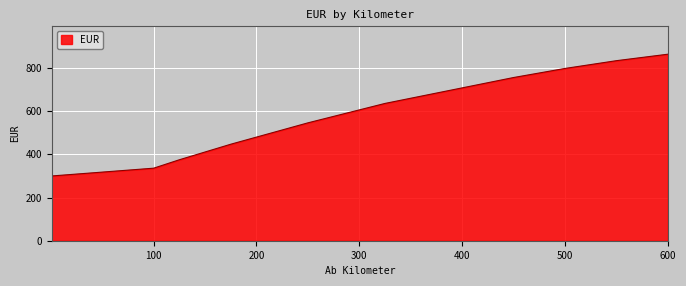

What is the minimum value shown in the chart?

300.0